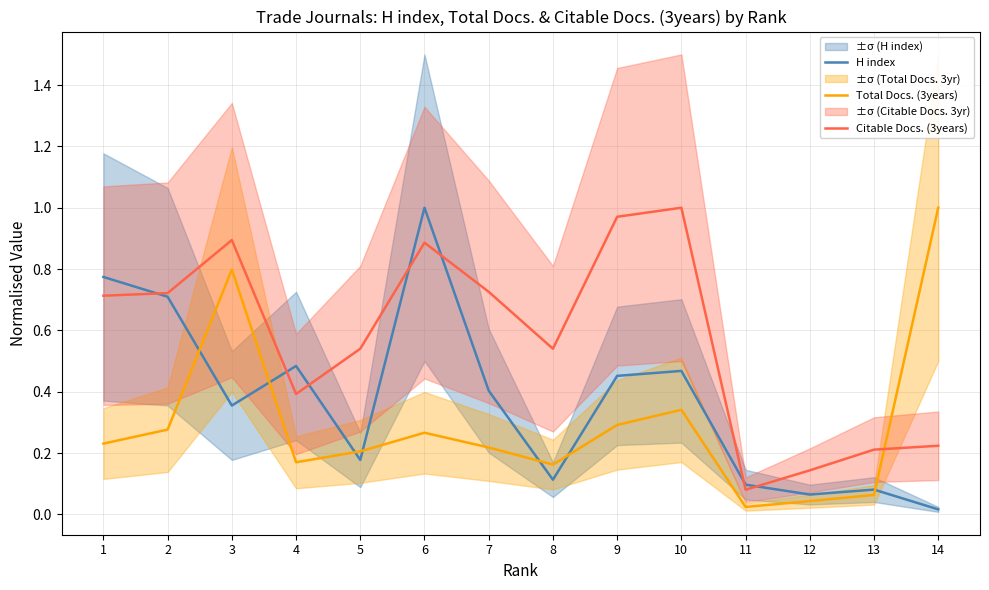

Between 5 and 11, which series saw the biggest shift?

Citable Docs. (3years)